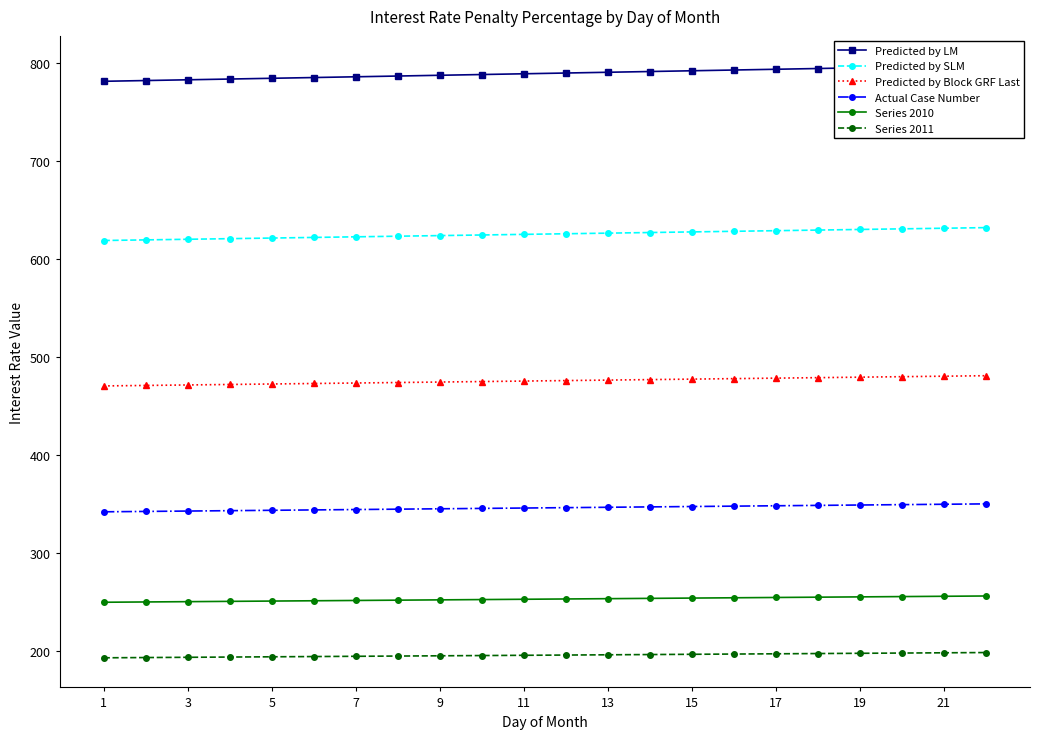

True or false: Actual Case Number has a value of 591.4 at 19.

False